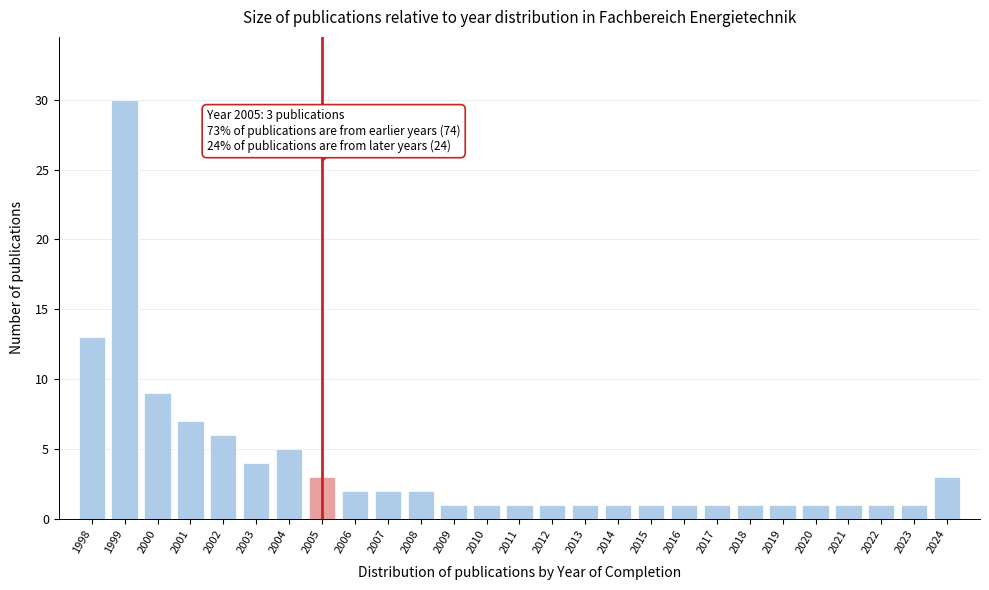

Which range on the x-axis has the tallest bar?

1998.5 to 1999.5